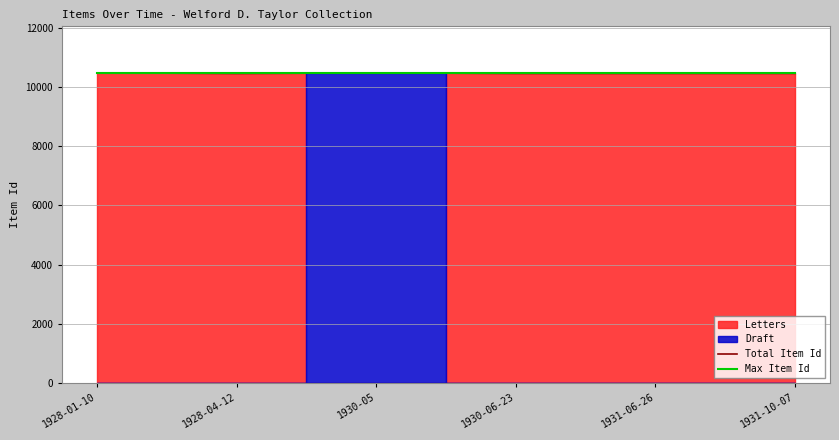

True or false: Max Item Id and Total Item Id intersect in this chart.

False